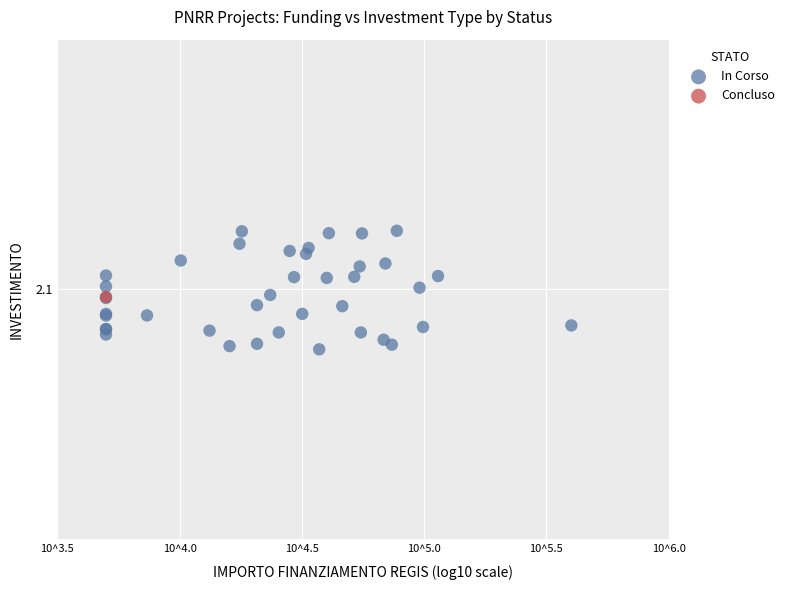

What are all the series names shown in the legend?

In Corso, Concluso